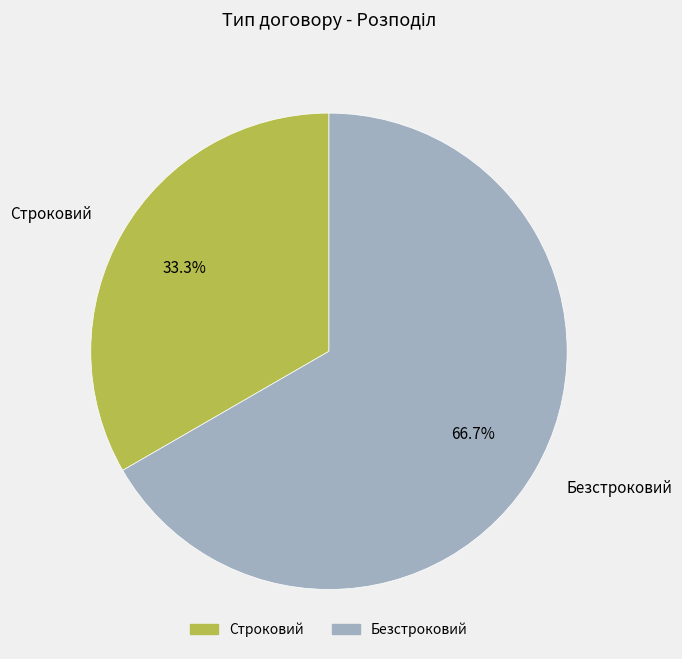

How much of the chart is everything except Строковий?

66.7%